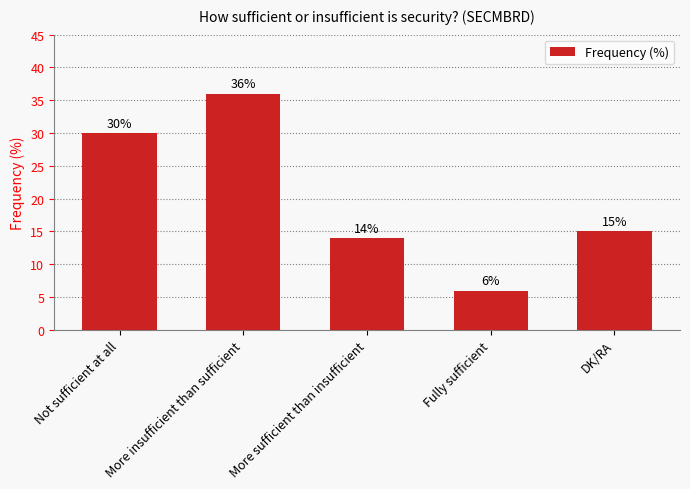

Which label corresponds to the smallest value in the chart?

Fully sufficient